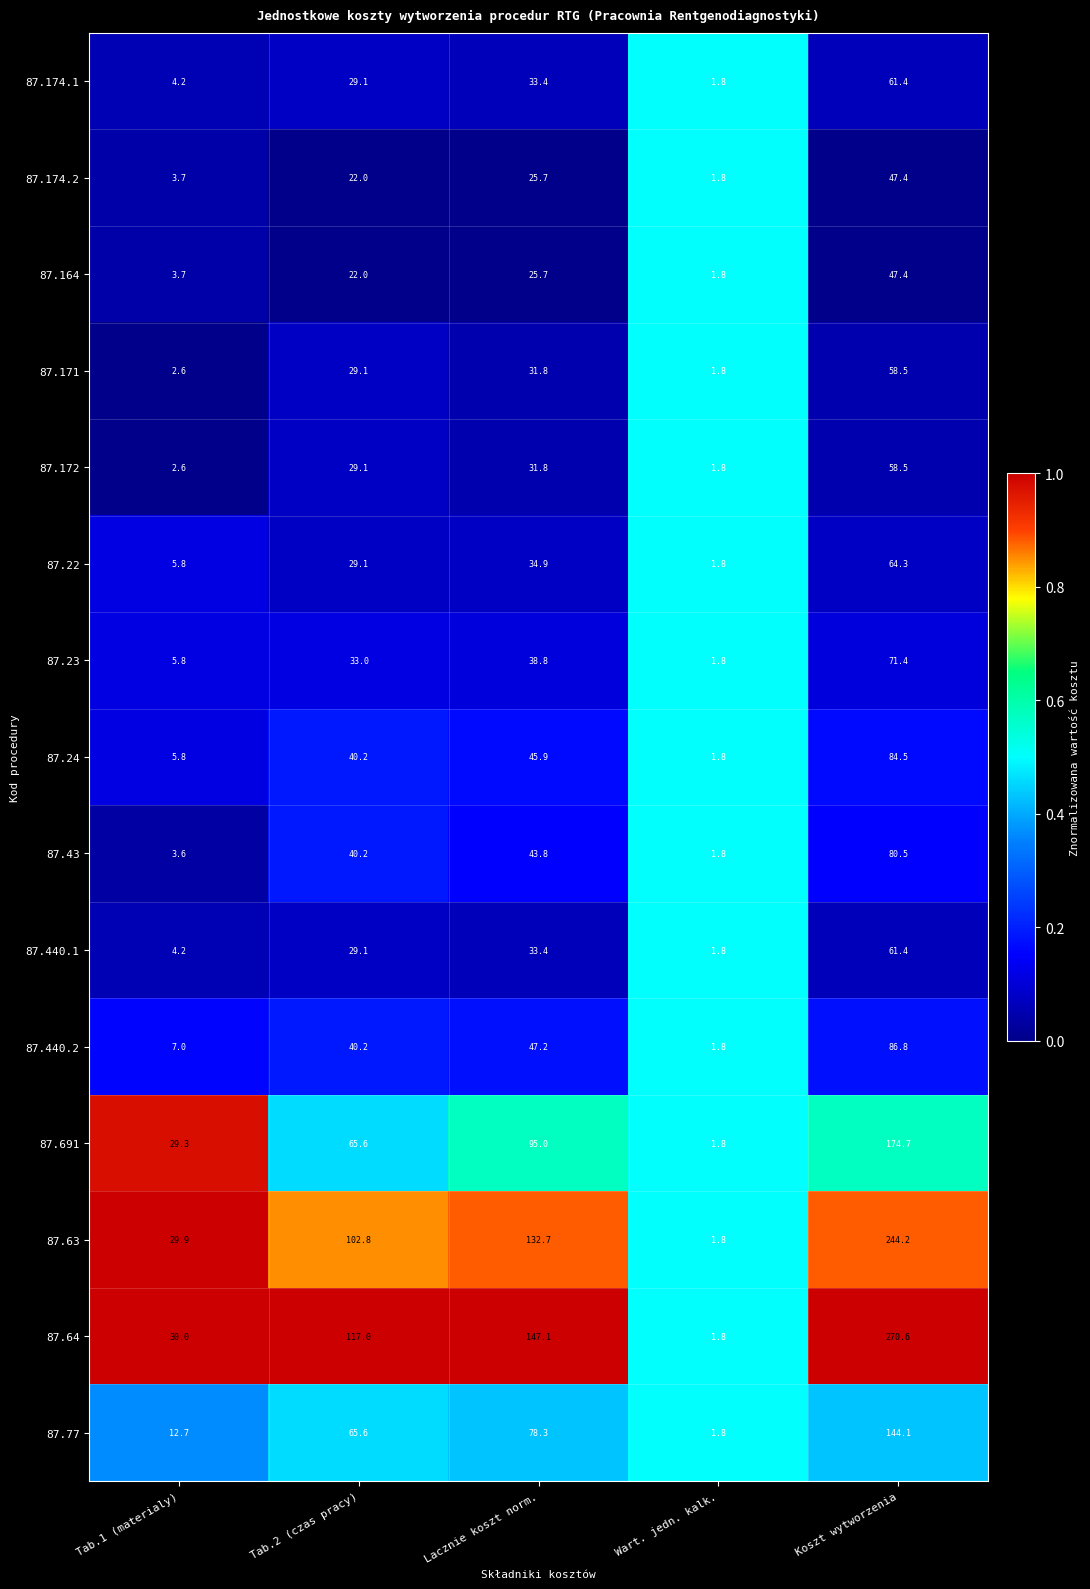

At which label is 87.164 closest to 24?

Lacznie koszt norm.